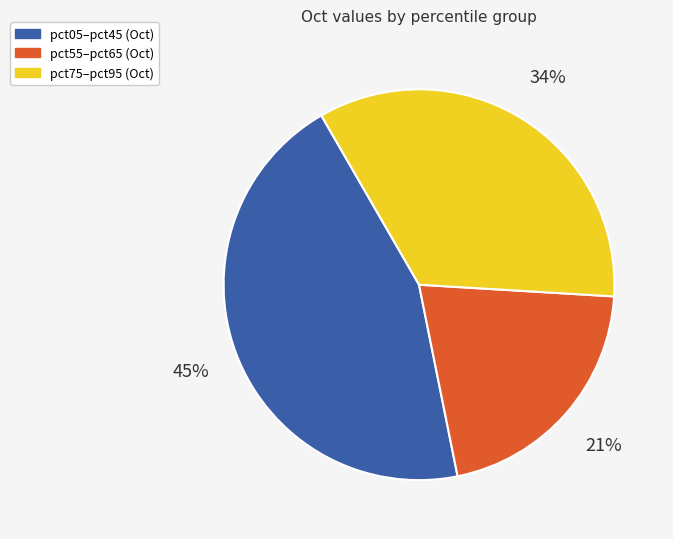

Count the number of slices in the pie.

3